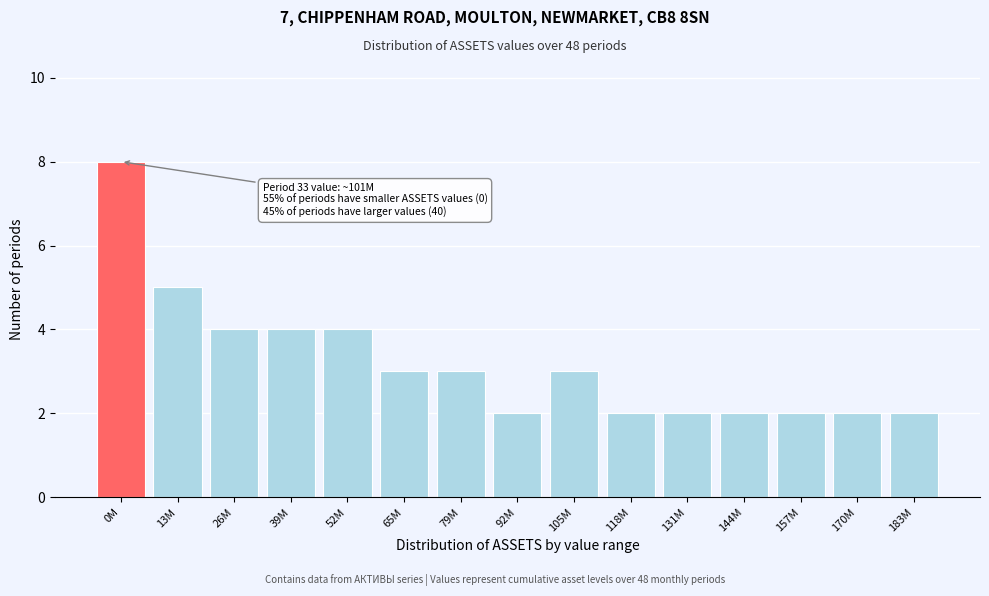

Reading left to right, transcribe all the data shown in this chart.

8	5	4	4	4	3	3	2	3	2	2	2	2	2	2